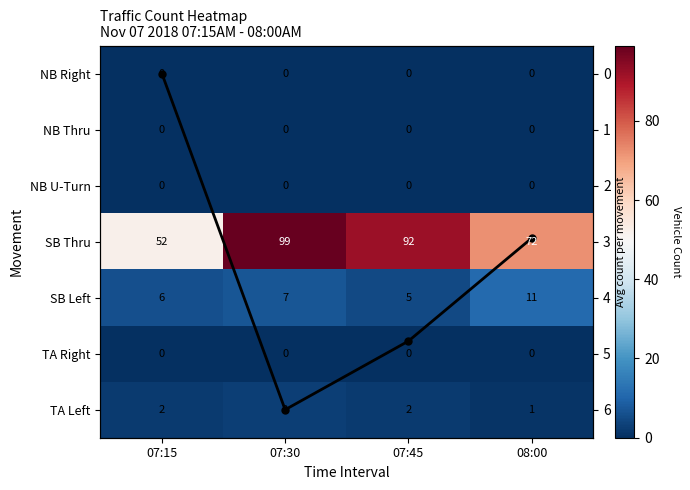

At which label does Column mean (scaled) first exceed 4?

07:30